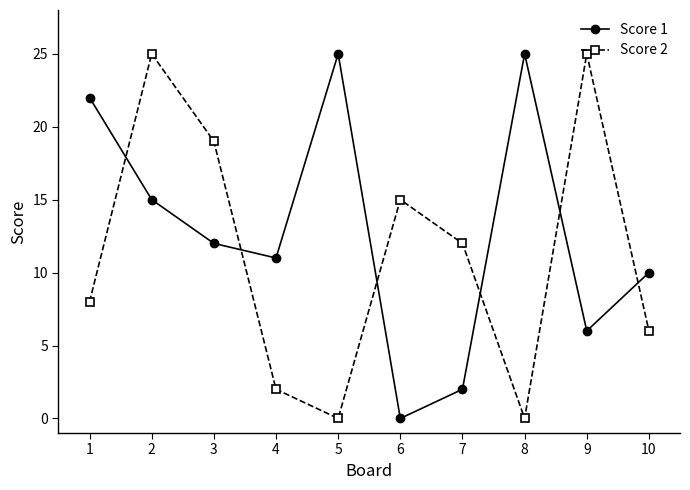

Does the chart have visible grid lines?

No